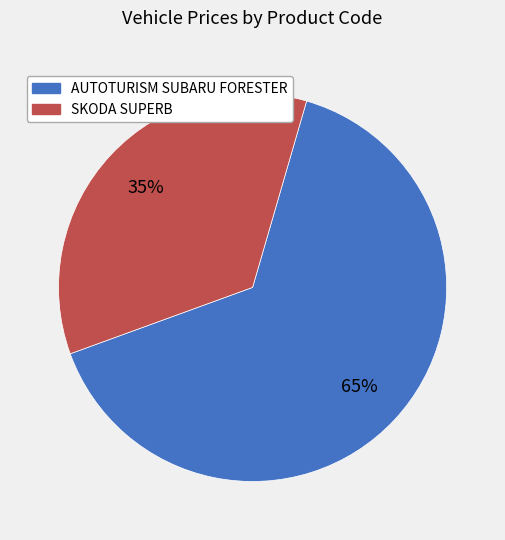

What is the smallest slice in the pie chart?

SKODA SUPERB